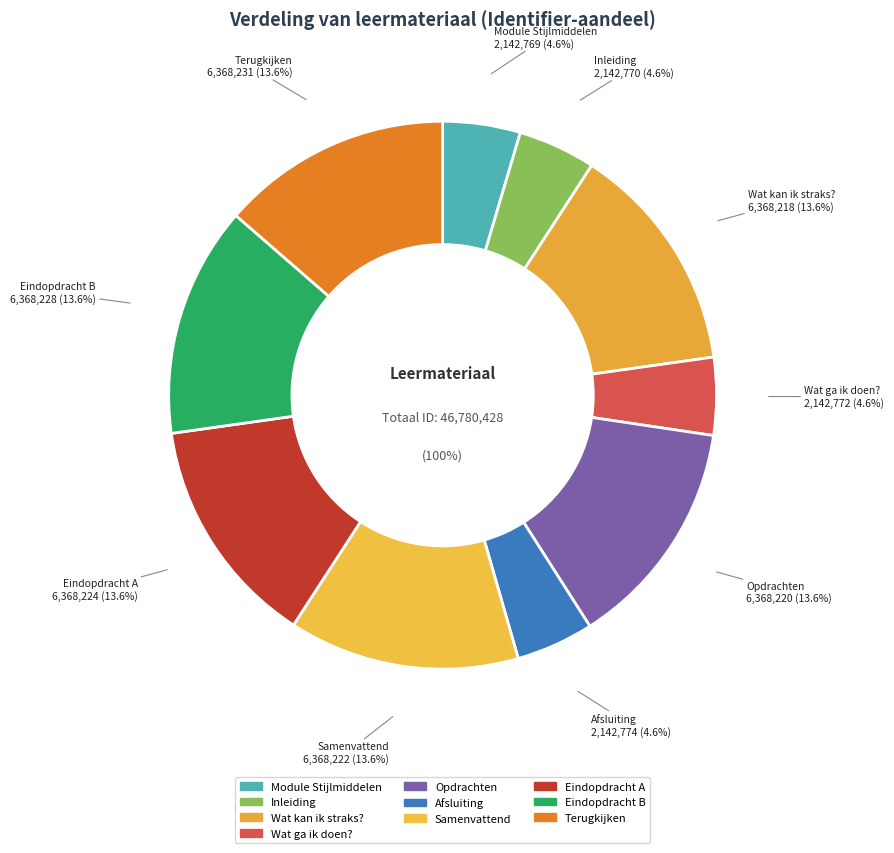

How many slices are in this pie chart?

10